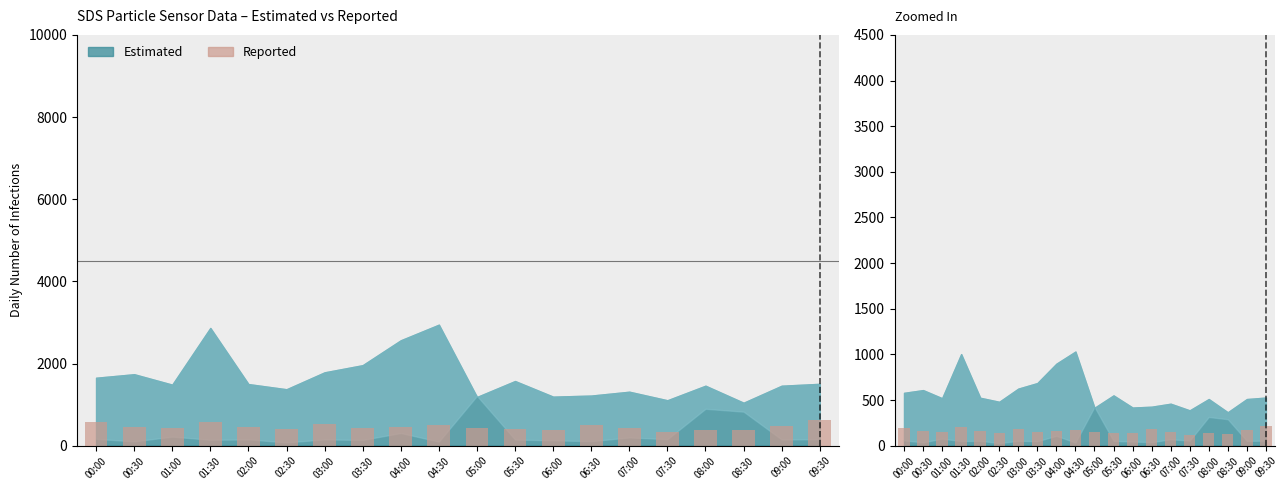

Which has a higher value, 04:00 or 01:30?

01:30